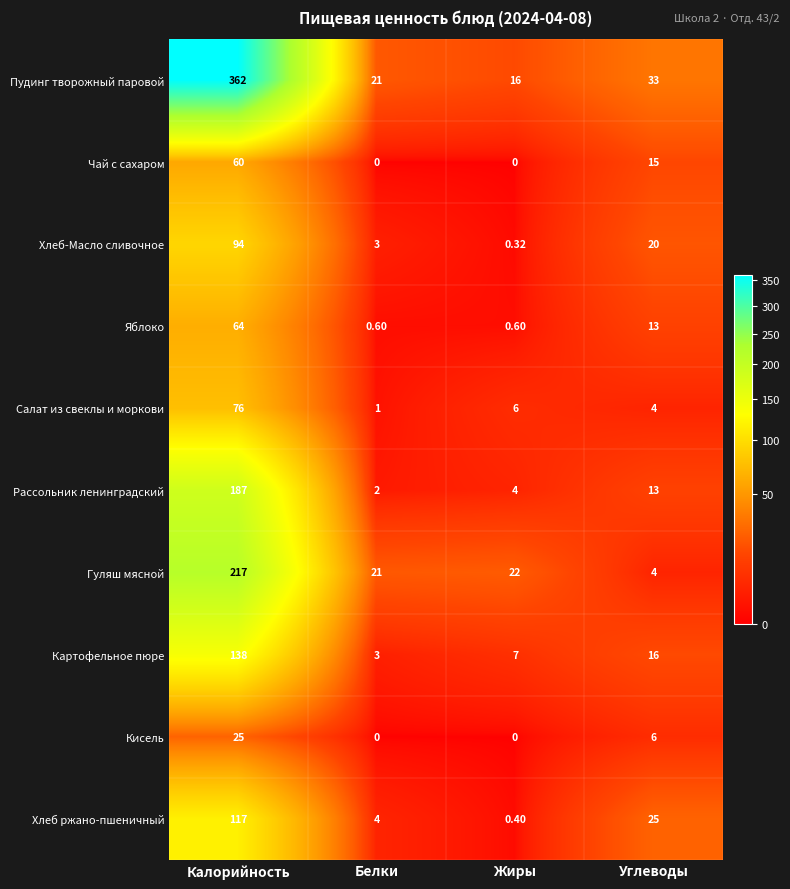

Which series has the largest range (max minus min)?

Пудинг творожный паровой